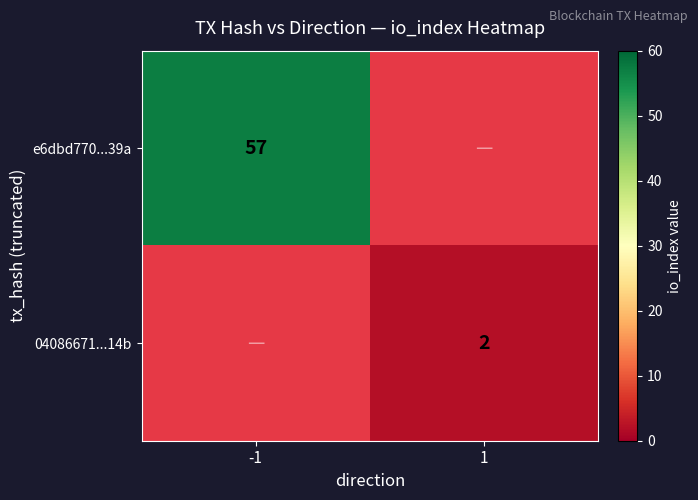

How many categories are shown in the chart?

2